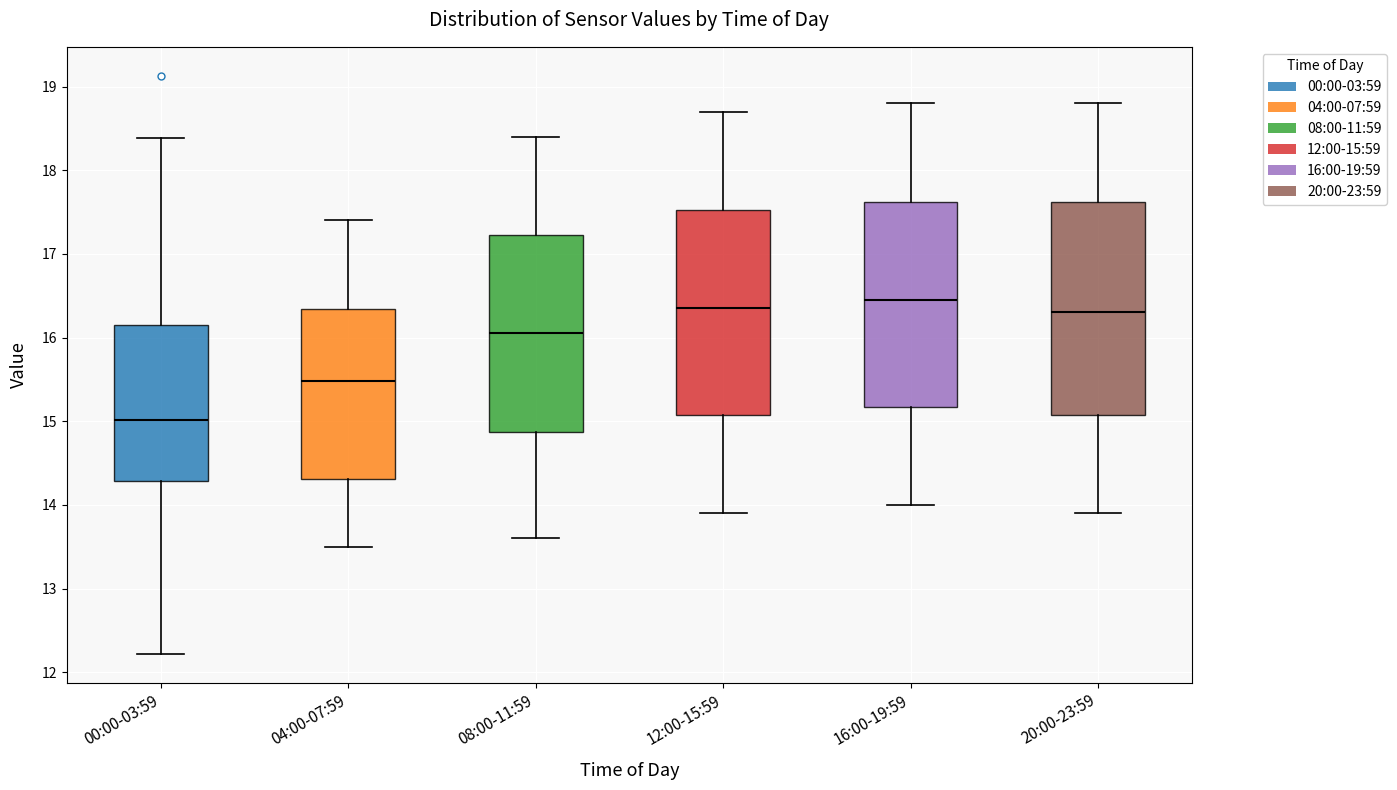

Reading left to right, read every box against the y-axis: the position of its median line, the range the box covers, and the ends of its whiskers. The values are not printed on the chart, so give them approximately, as read against the axis.

00:00-03:59: median 15.0, box 14.3 to 16.1, whiskers 12.2 to 18.4
04:00-07:59: median 15.5, box 14.3 to 16.3, whiskers 13.5 to 17.4
08:00-11:59: median 16.1, box 14.9 to 17.2, whiskers 13.6 to 18.4
12:00-15:59: median 16.4, box 15.1 to 17.5, whiskers 13.9 to 18.7
16:00-19:59: median 16.5, box 15.2 to 17.6, whiskers 14.0 to 18.8
20:00-23:59: median 16.3, box 15.1 to 17.6, whiskers 13.9 to 18.8